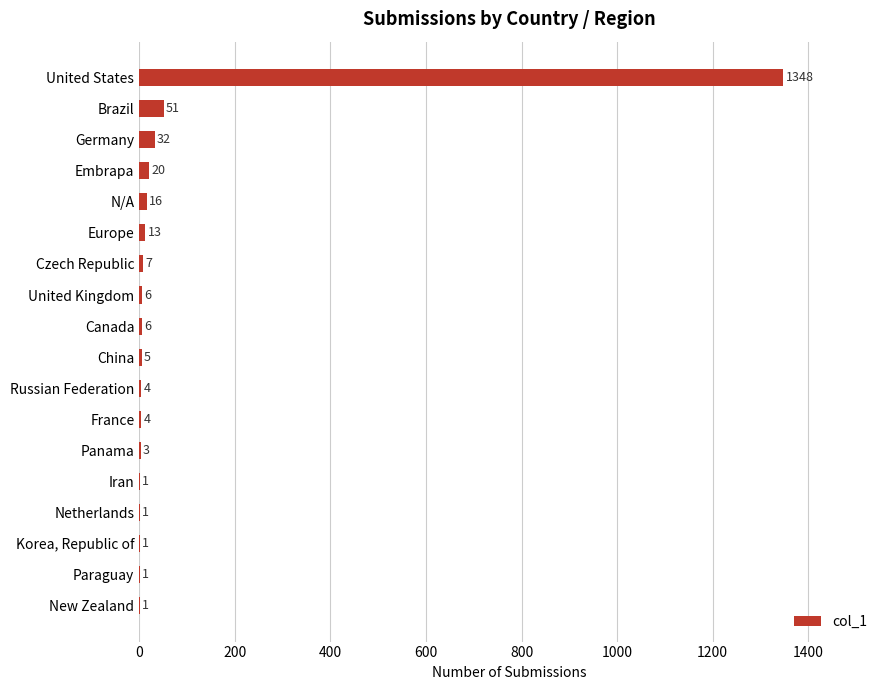

How many distinct data groups are displayed?

1